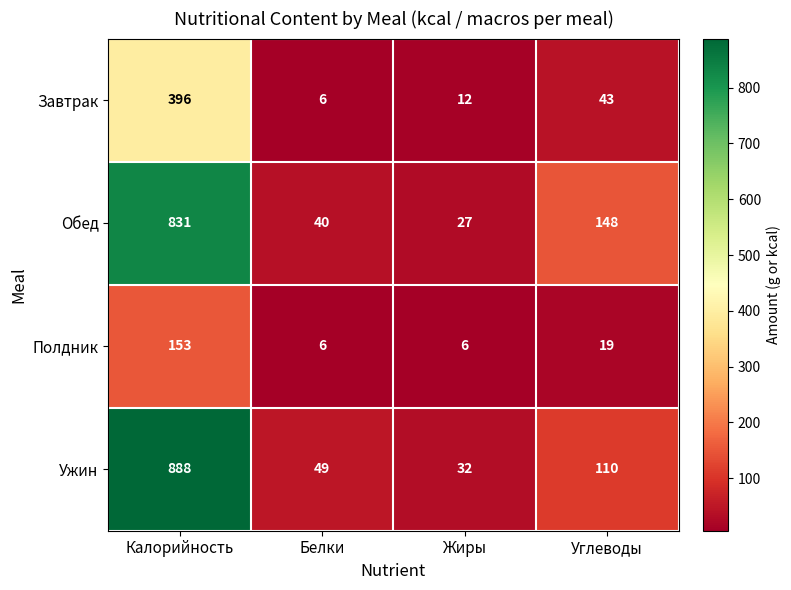

Between Калорийность and Белки, which series saw the biggest shift?

Ужин